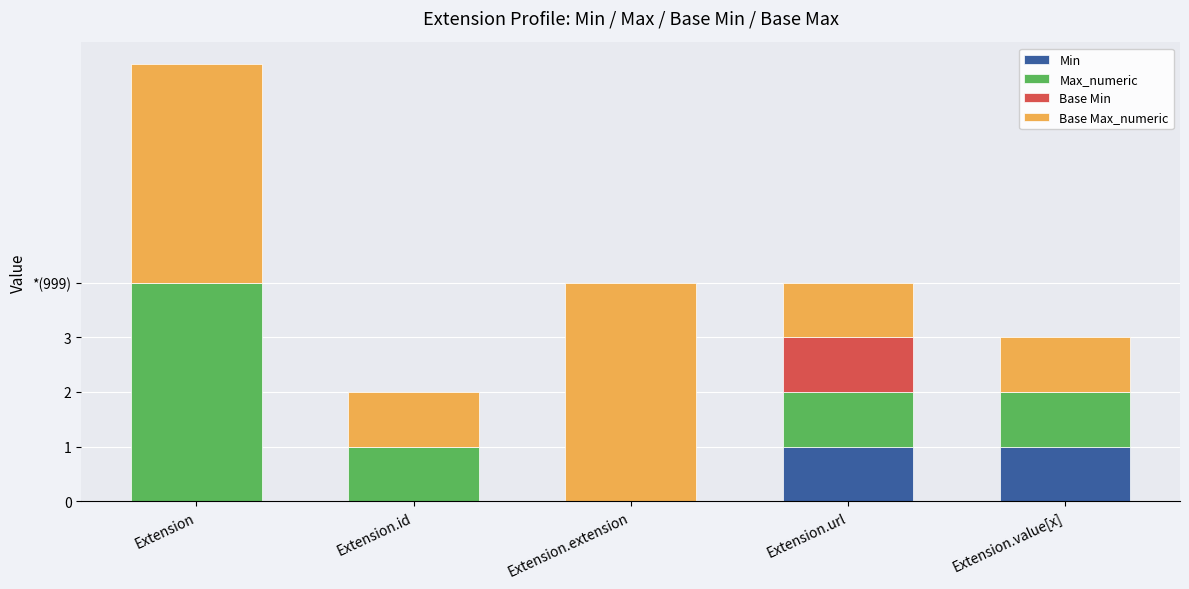

Are the bars grouped side by side (vs. stacked)?

No